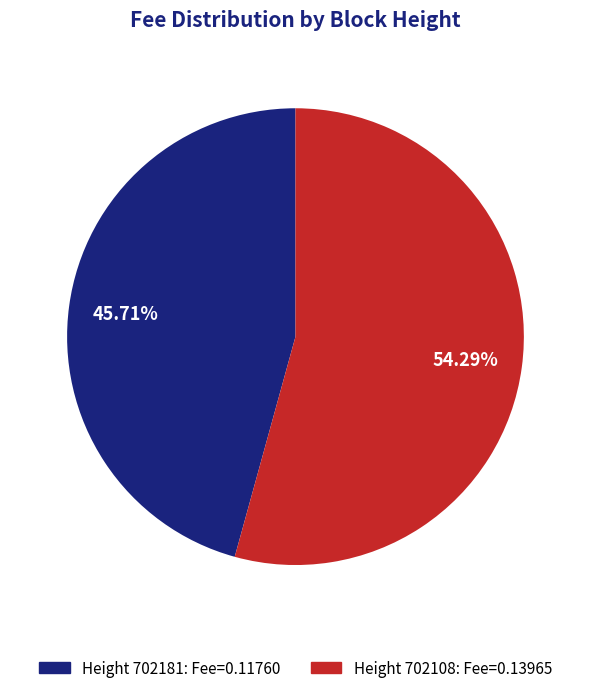

Is there a majority slice in this chart?

Yes